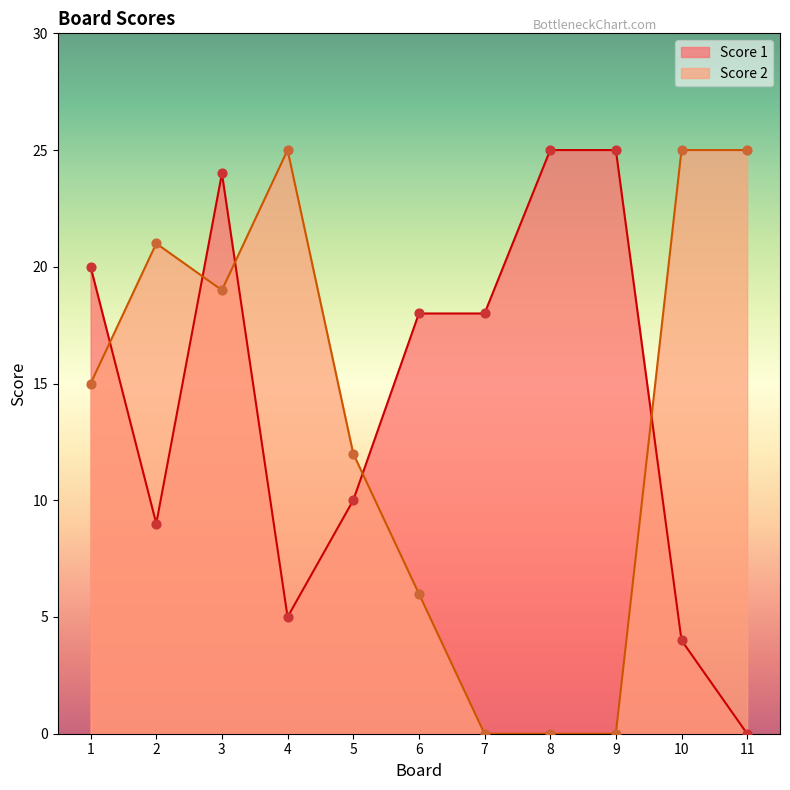

What is the total value across all series at 10?

29